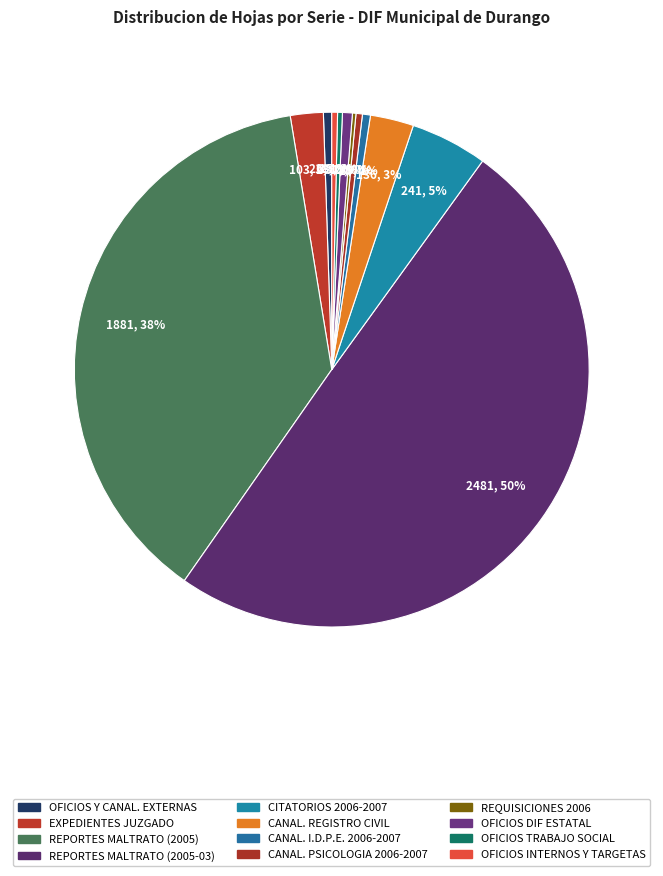

Which slice is the largest?

REPORTES MALTRATO (2005-03)